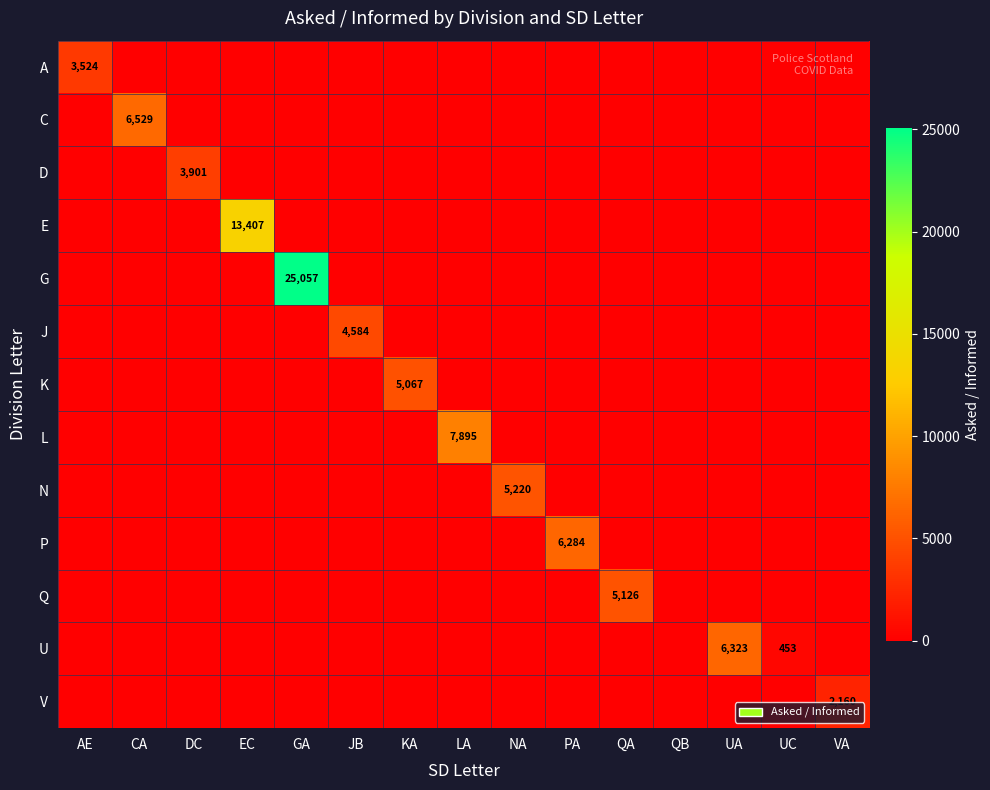

True or false: C has a value of 2156 at DC.

False